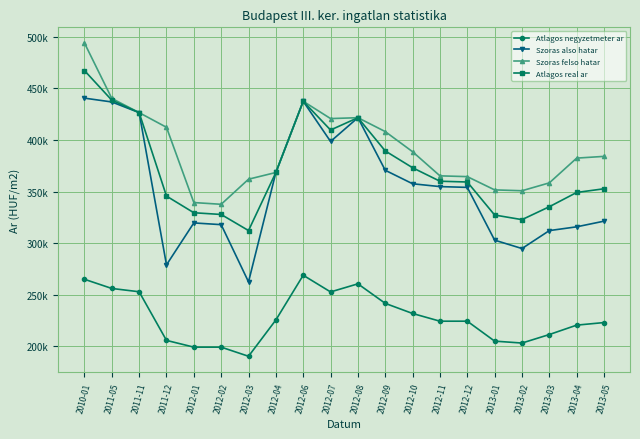

Reading right to left, what are all the values shown in this chart?

Atlagos negyzetmeter ar: 222.8	220.3	211.2	203.0	204.8	224.2	224.2	231.6	241.5	260.4	252.6	268.8	225.4	190.1	199.0	199.0	205.5	252.7	255.9	264.8
Szoras also hatar: 321.2	315.7	312.1	294.7	302.8	354.0	354.8	357.5	370.6	421.6	398.6	437.6	368.5	262.3	317.8	319.5	278.8	426.6	436.9	440.6
Szoras felso hatar: 384.1	382.4	358.4	350.7	351.6	364.4	365.2	388.6	408.1	421.6	420.8	437.6	368.5	361.9	337.6	339.3	412.3	426.6	440.3	494.1
Atlagos real ar: 352.7	349.1	335.2	322.7	327.2	359.2	360.0	373.1	389.4	421.6	409.7	437.6	368.5	312.1	327.7	329.4	345.6	426.6	438.6	467.4